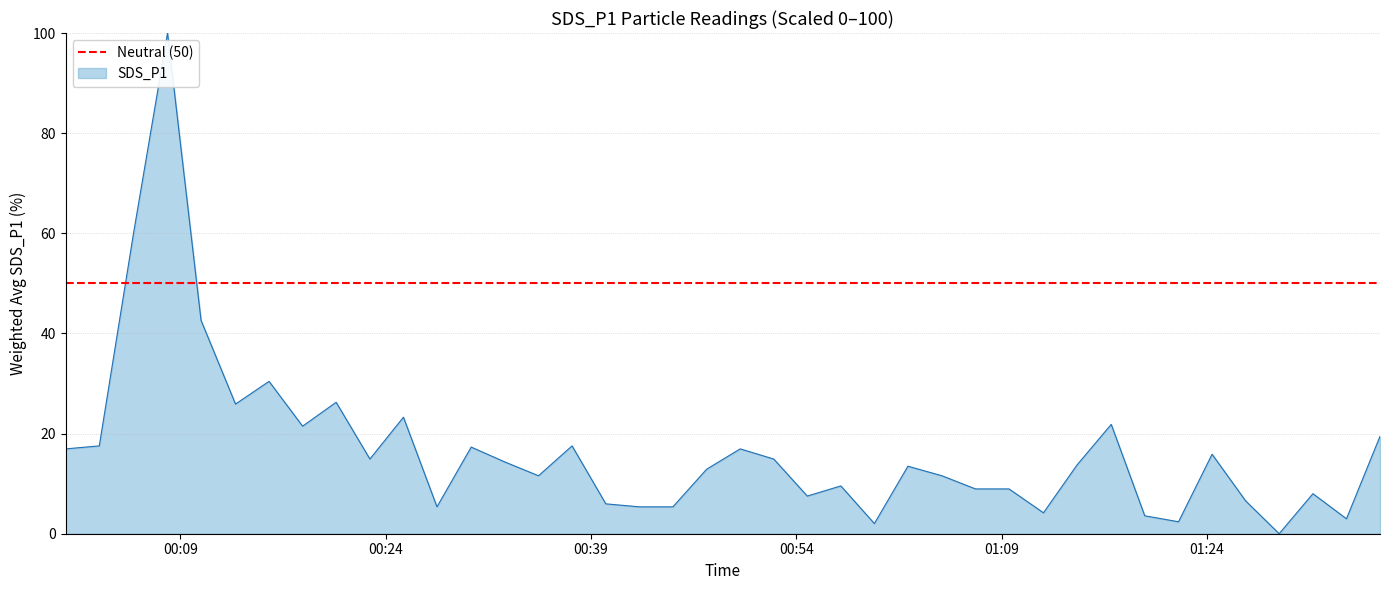

True or false: the data shows 5.4 at 2023/02/04 00:44:59.

True